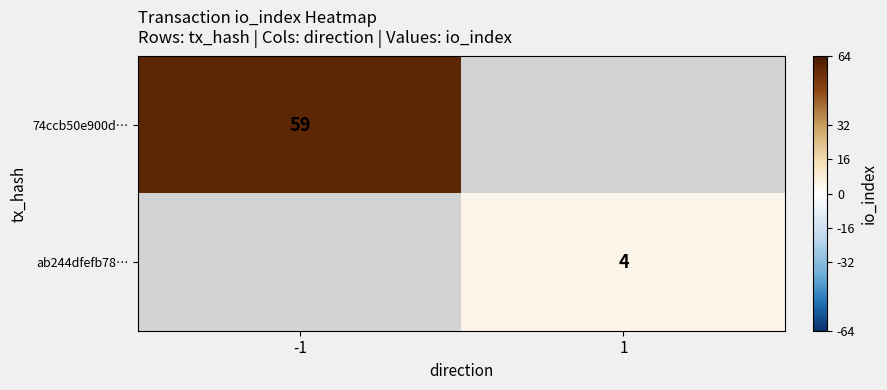

Is it true that 74ccb50e900d… equals 86.6 at -1?

False